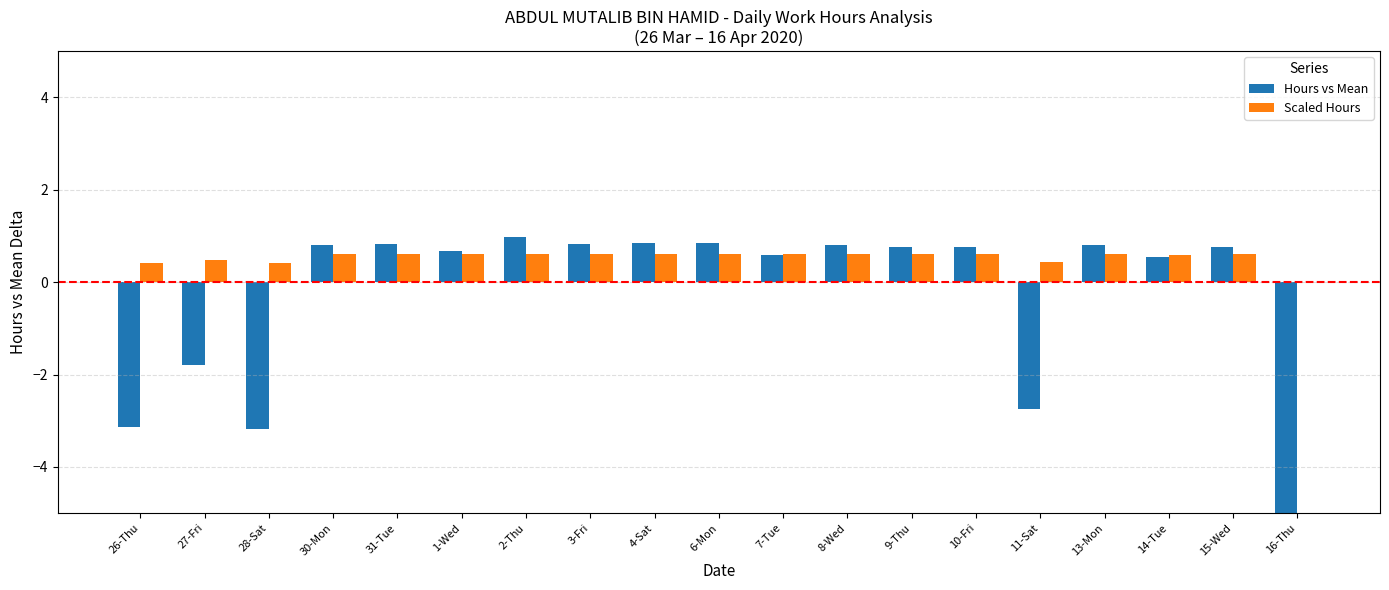

True or false: Scaled Hours has a value of 0.7 at 11-Sat.

False